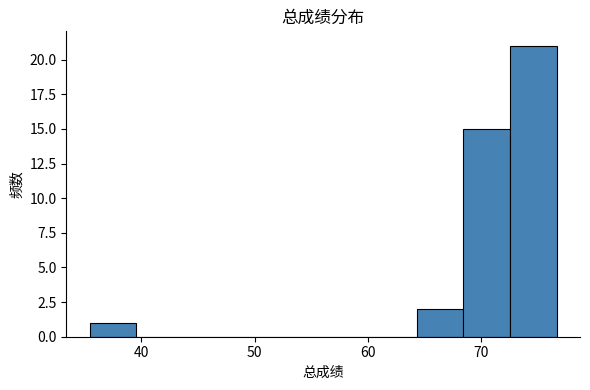

What is the height of the bar covering 73 to 77 on the x-axis? Neither the bar edges nor the heights are printed on the chart, so give them approximately, as read against the axes.

21